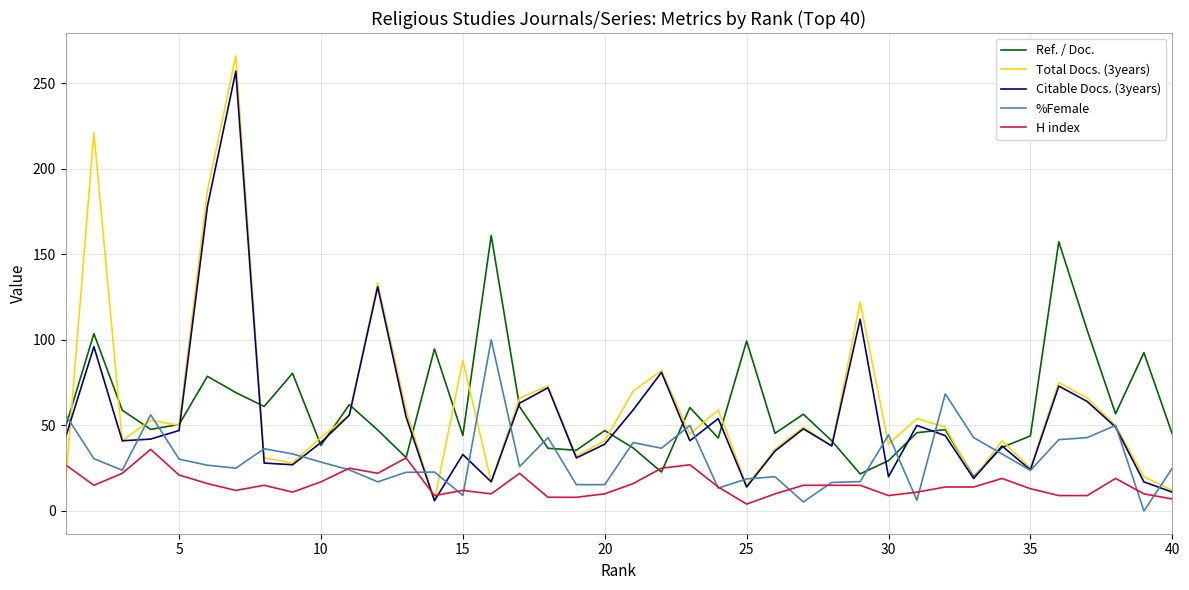

True or false: Ref. / Doc. and %Female cross at least once.

True